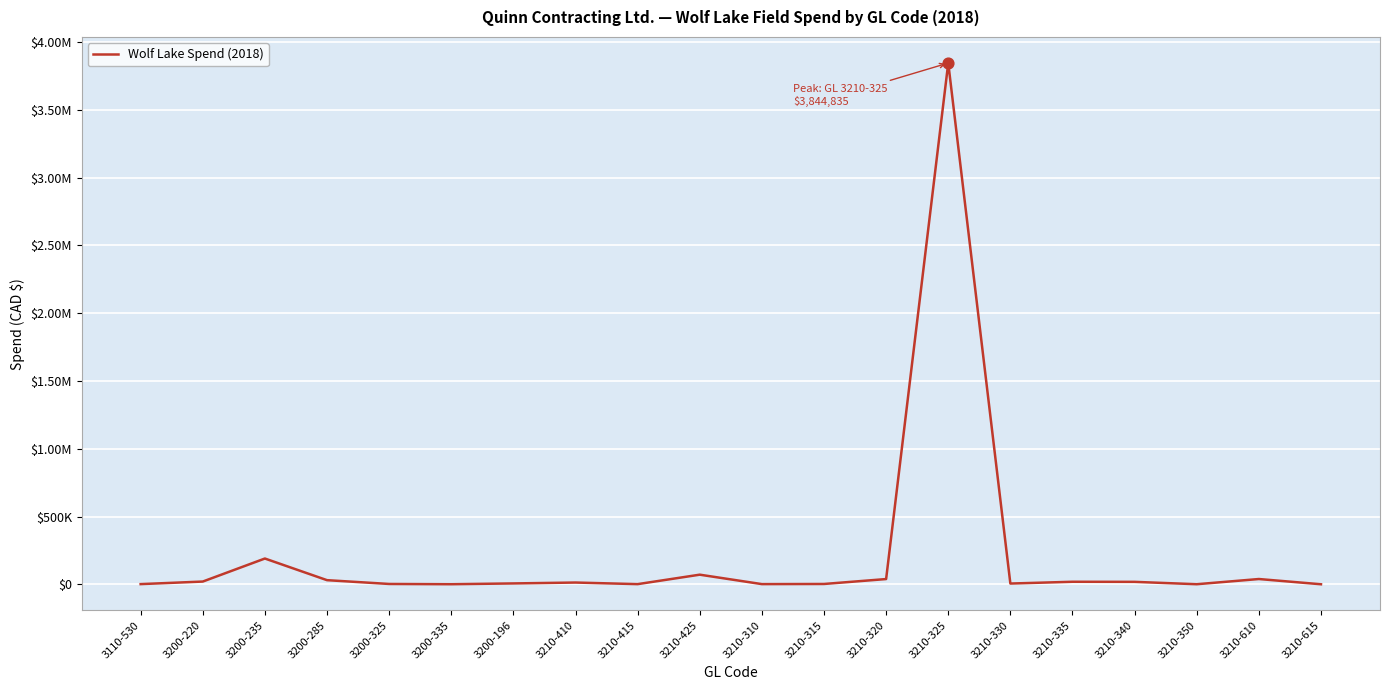

Approximately how many times larger is the value at 3210-310 compared to 3210-340?

0.1